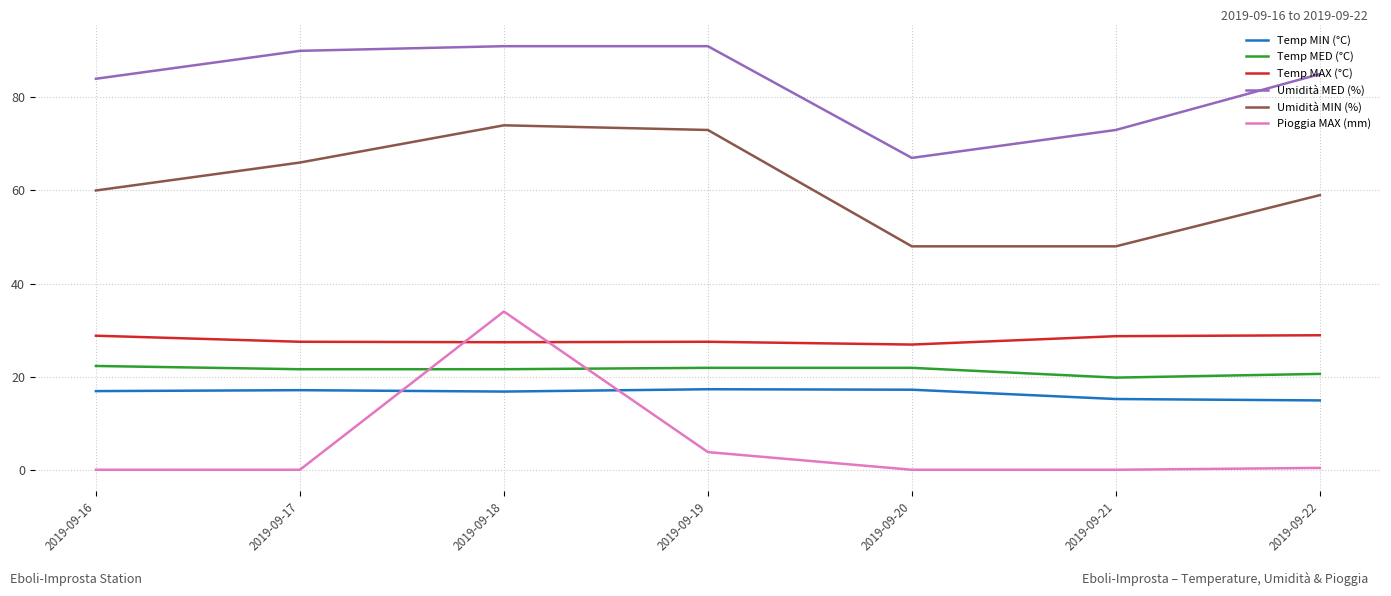

Rank the series at 2019-09-19 from lowest to highest value.

Pioggia MAX (mm), Temp MIN (°C), Temp MED (°C), Temp MAX (°C), Umidità MIN (%), Umidità MED (%)